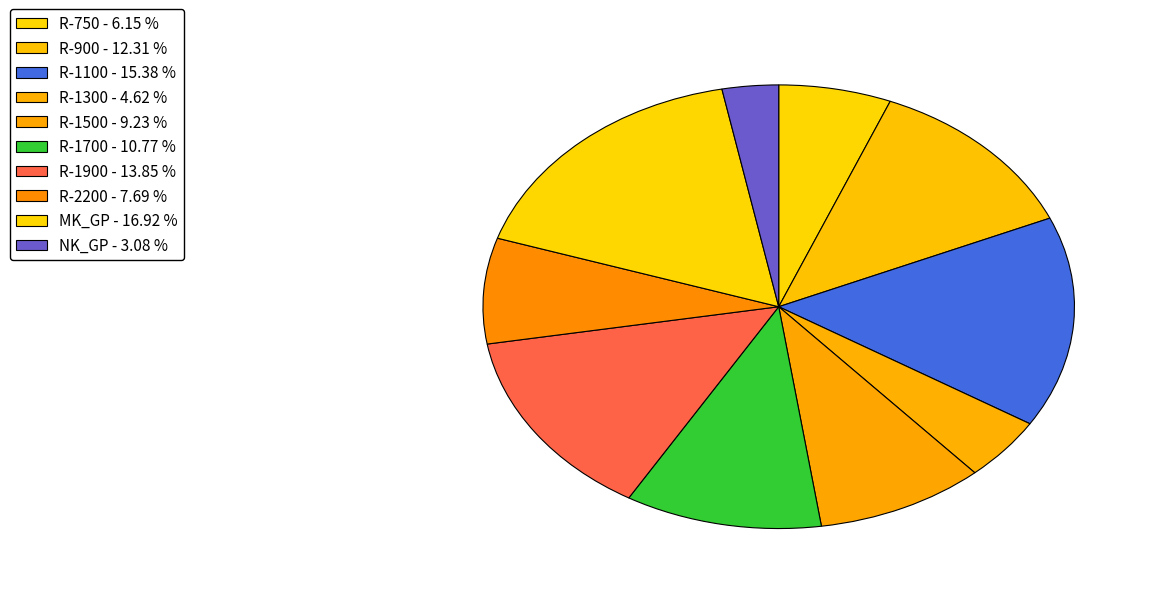

Does R-1300 account for over 50% of the chart?

No